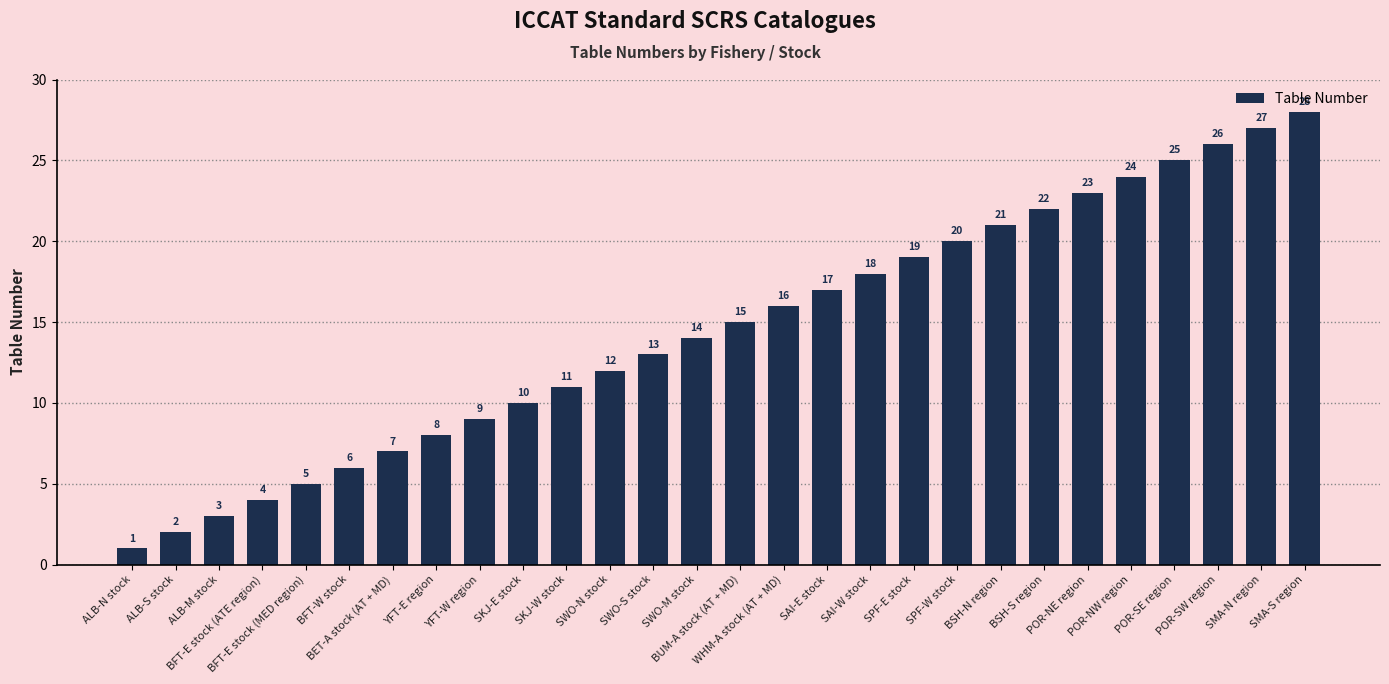

At which label is the value closest to 14?

SWO-M stock